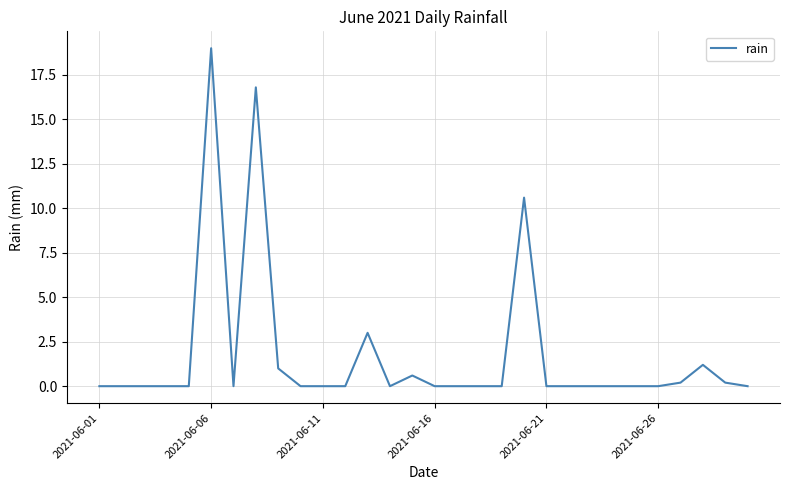

What is the difference between the maximum and minimum values?

19.0